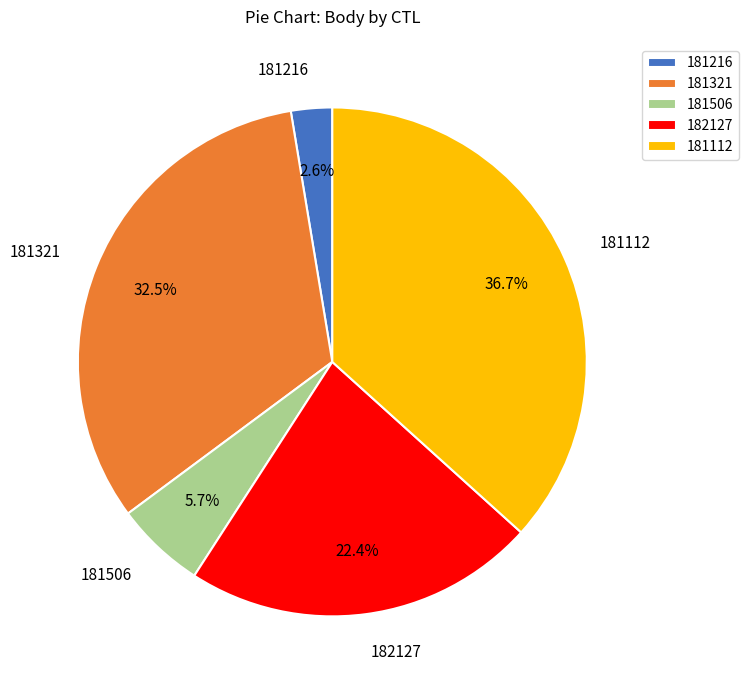

Is the sum of 181506 and 181112 greater than half?

No